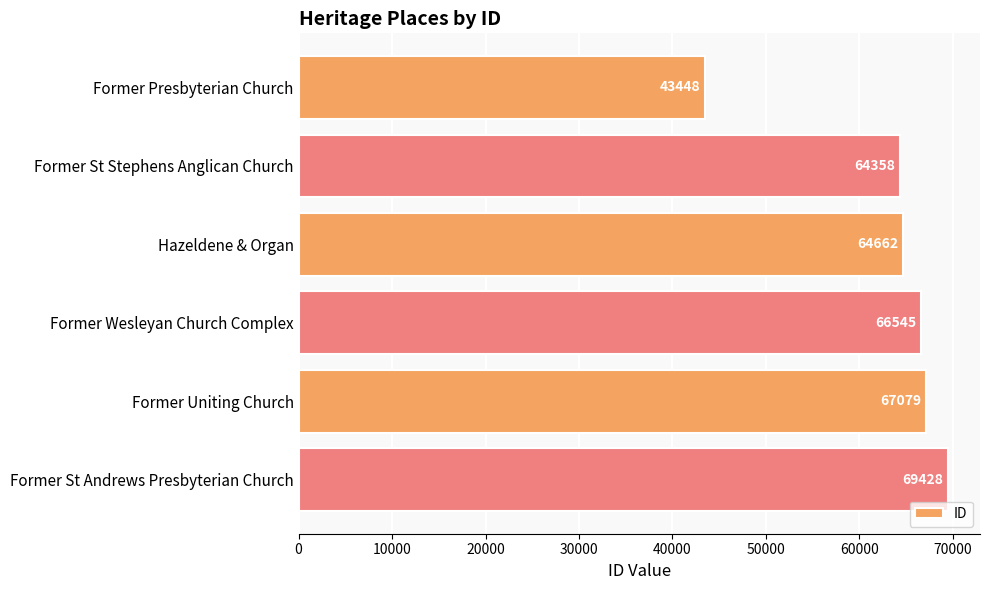

Is it true that the value at Former Presbyterian Church is 43448?

True